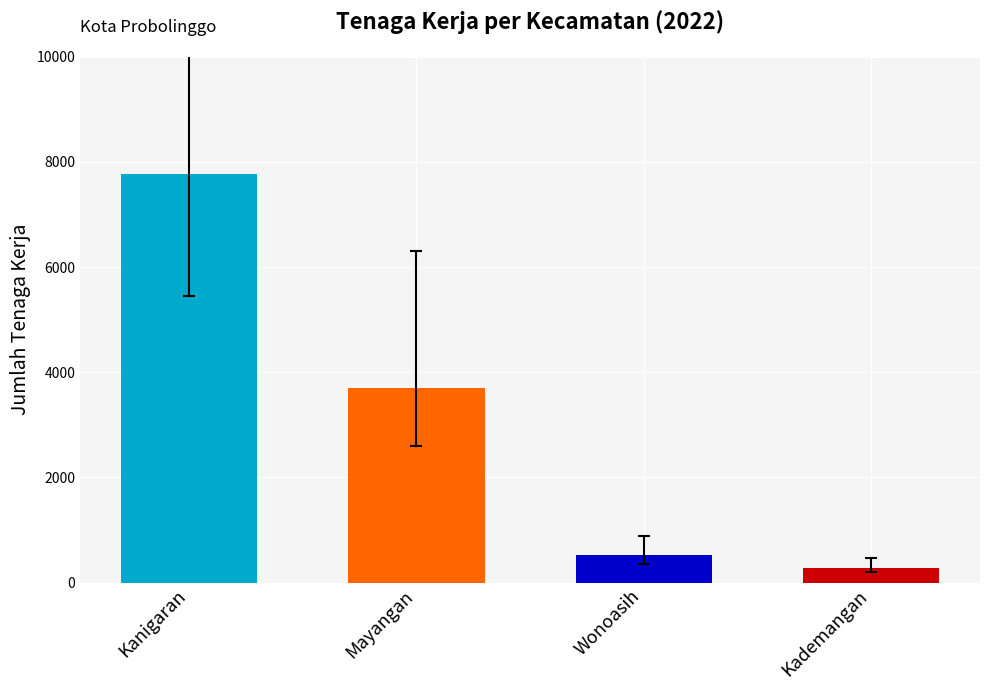

What is the change in value from Mayangan to Kademangan?

-3430